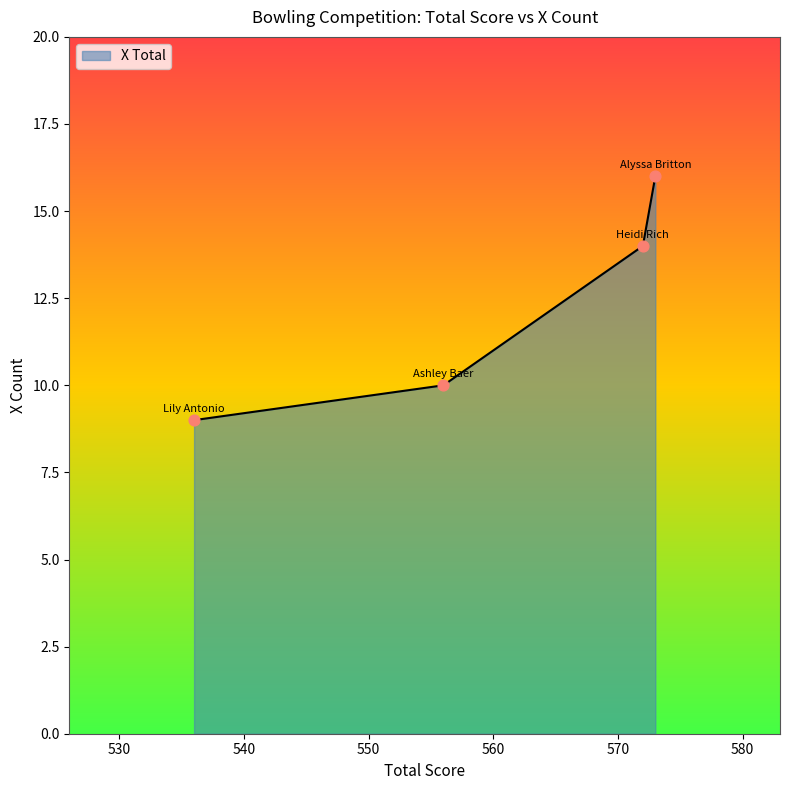

True or false: the data has more than 2 interior local peaks.

False